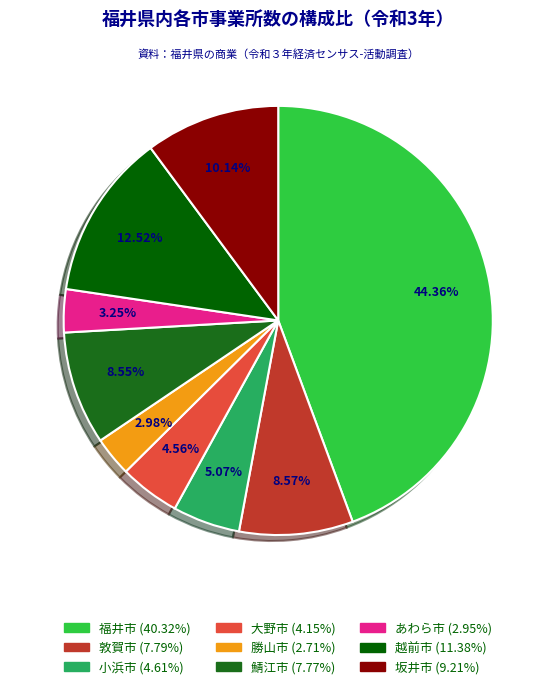

What portion of the pie excludes 大野市?

95.4%